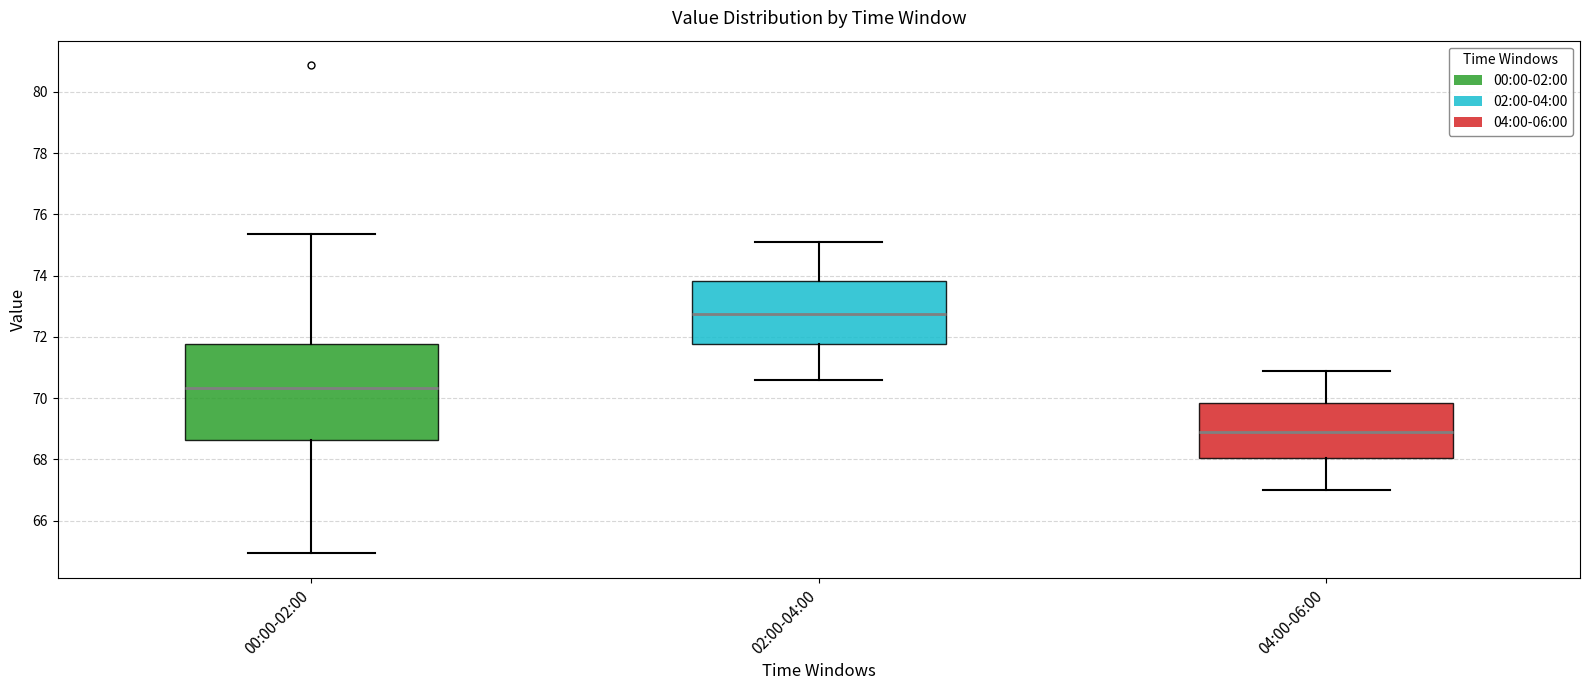

Reading left to right, read every box against the y-axis: the position of its median line, the range the box covers, and the ends of its whiskers. The values are not printed on the chart, so give them approximately, as read against the axis.

00:00-02:00: median 70.4, box 68.6 to 71.8, whiskers 65.0 to 75.4
02:00-04:00: median 72.8, box 71.8 to 73.8, whiskers 70.6 to 75.2
04:00-06:00: median 69.0, box 68.0 to 69.8, whiskers 67.0 to 71.0